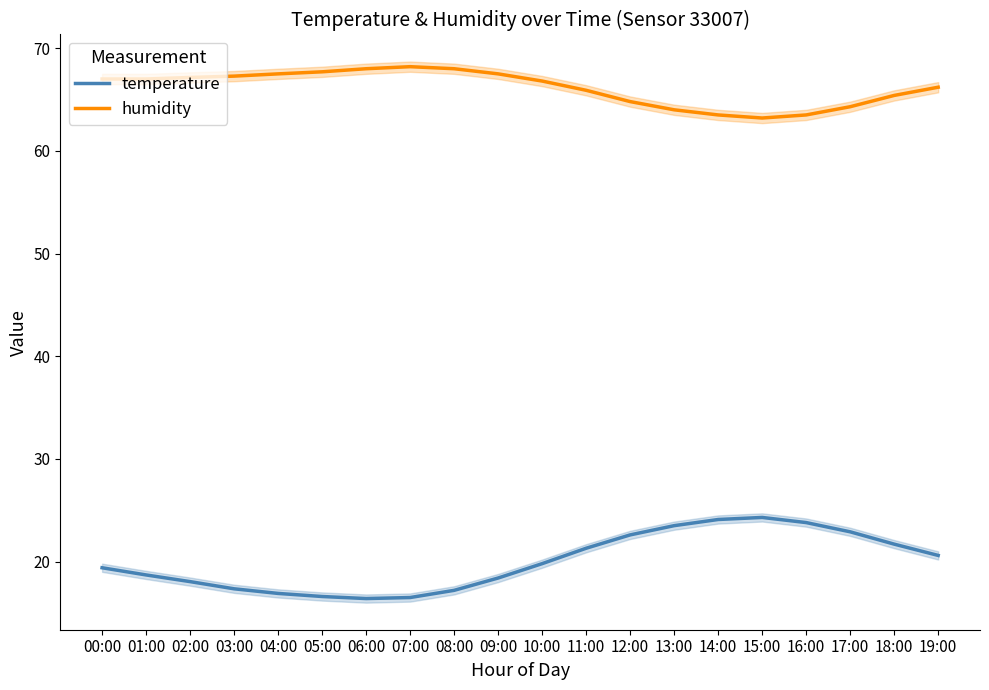

Is it true that humidity equals 26.0 at 14:00?

False